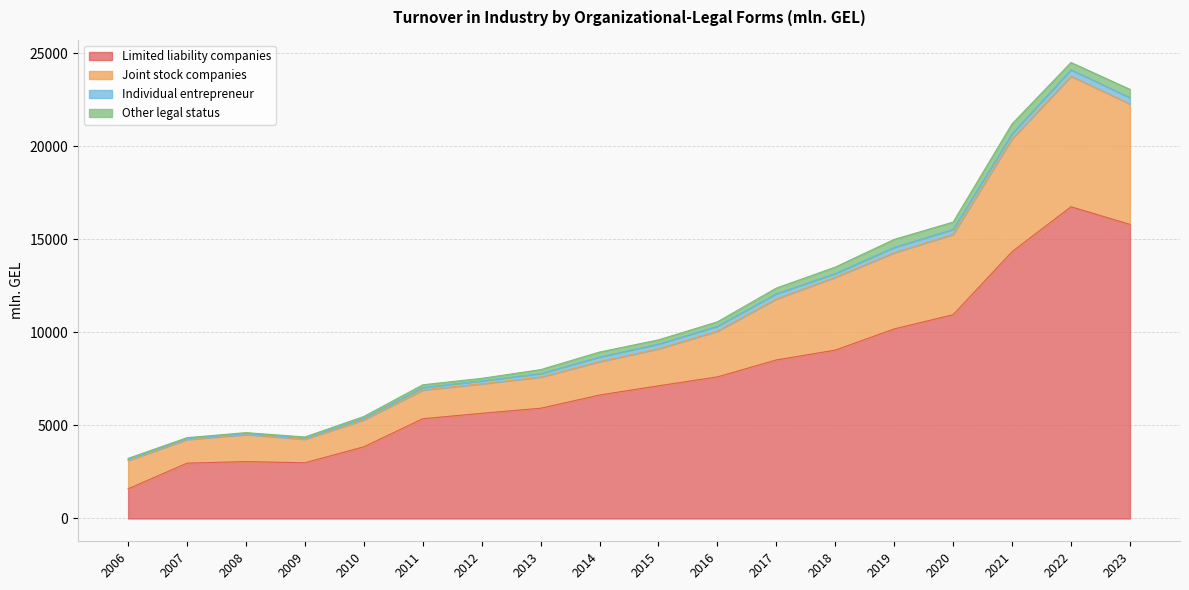

How many lines are shown in the chart?

4